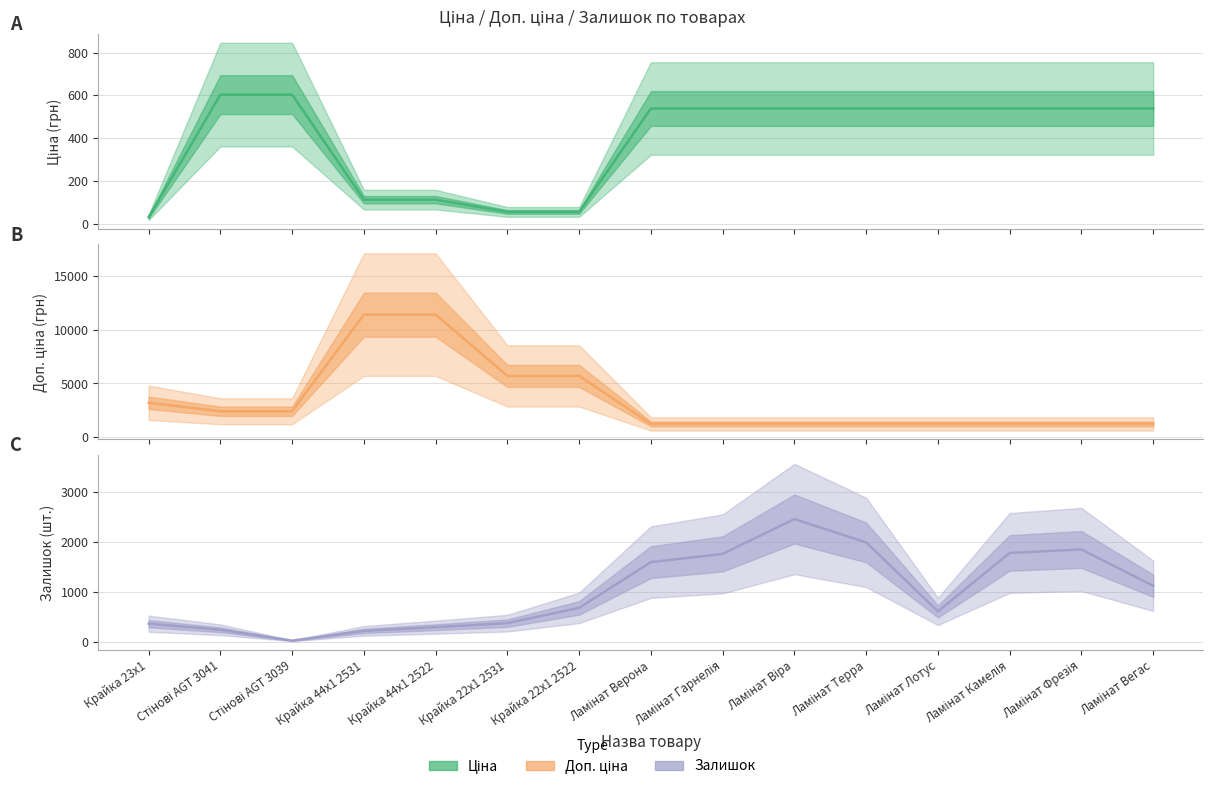

Between Стінові AGT 3041 and Ламінат Фрезія, which series saw the biggest shift?

Залишок